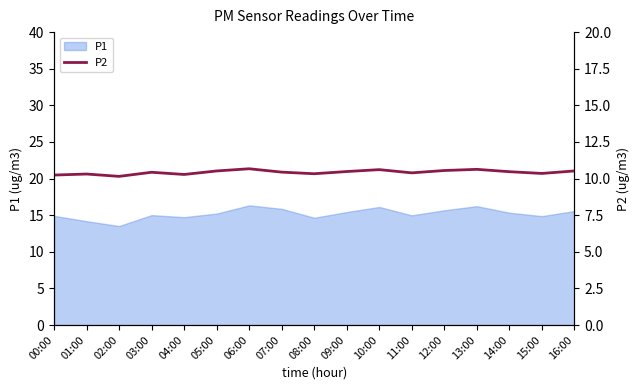

What is the label of the 5th point from the left?

04:00